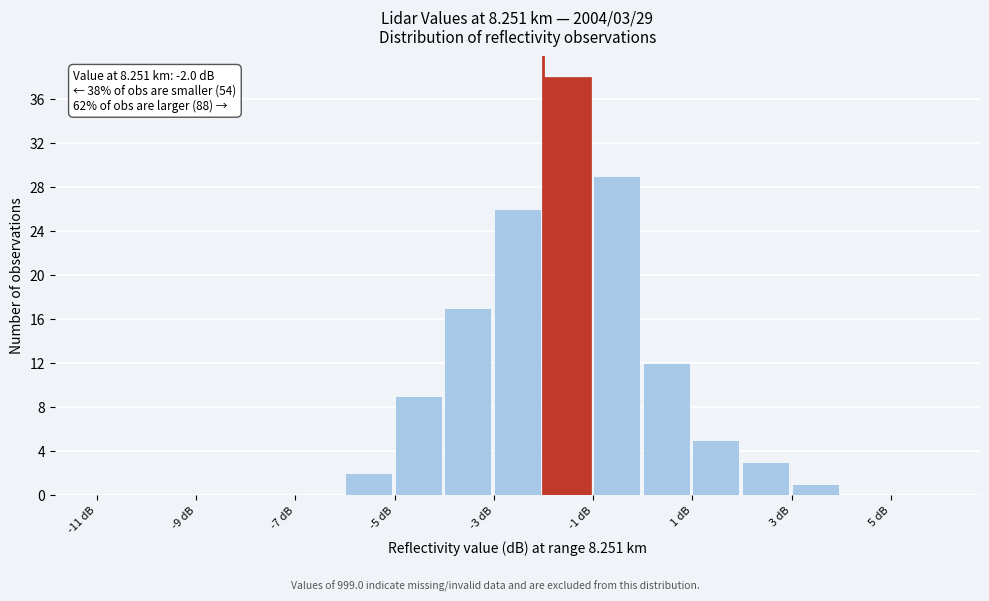

Which range on the x-axis has the tallest bar?

-2 to -1